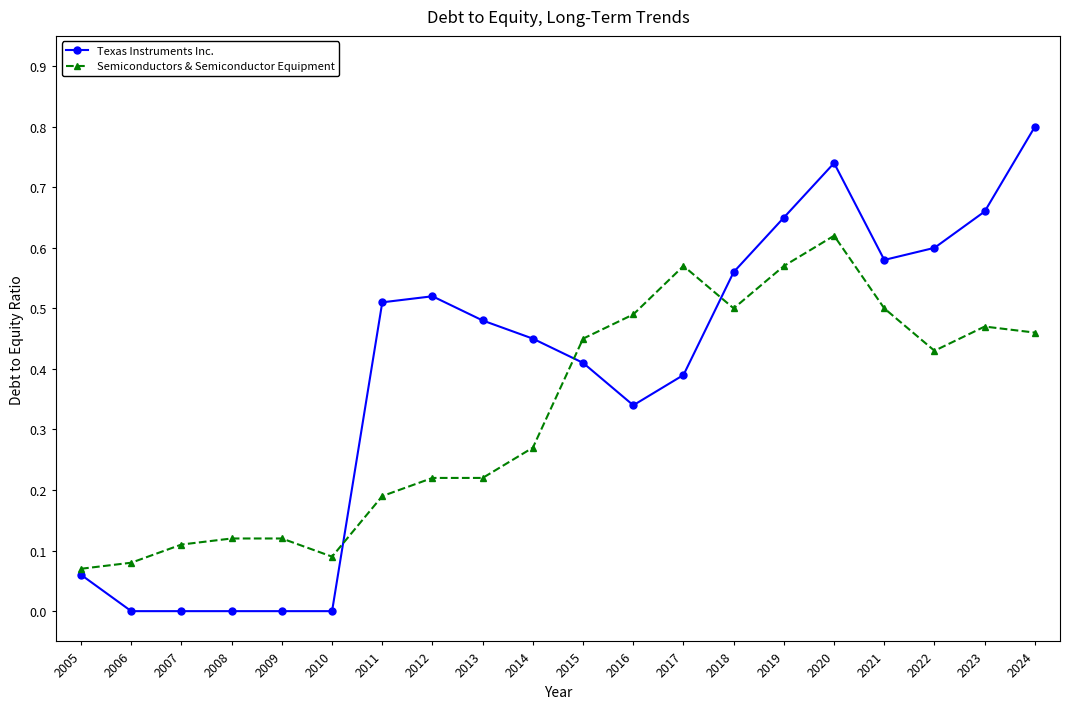

Which series ends up on top after the final intersection of Texas Instruments Inc. and Semiconductors & Semiconductor Equipment?

Texas Instruments Inc.